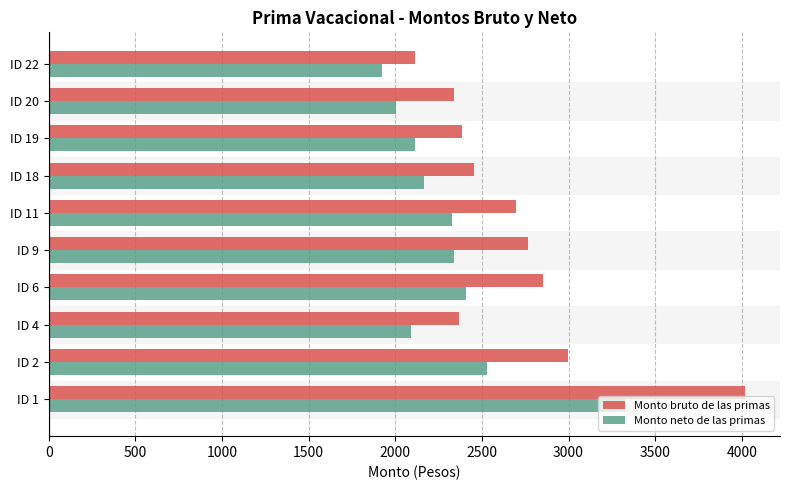

What is the greatest value displayed?

4019.4